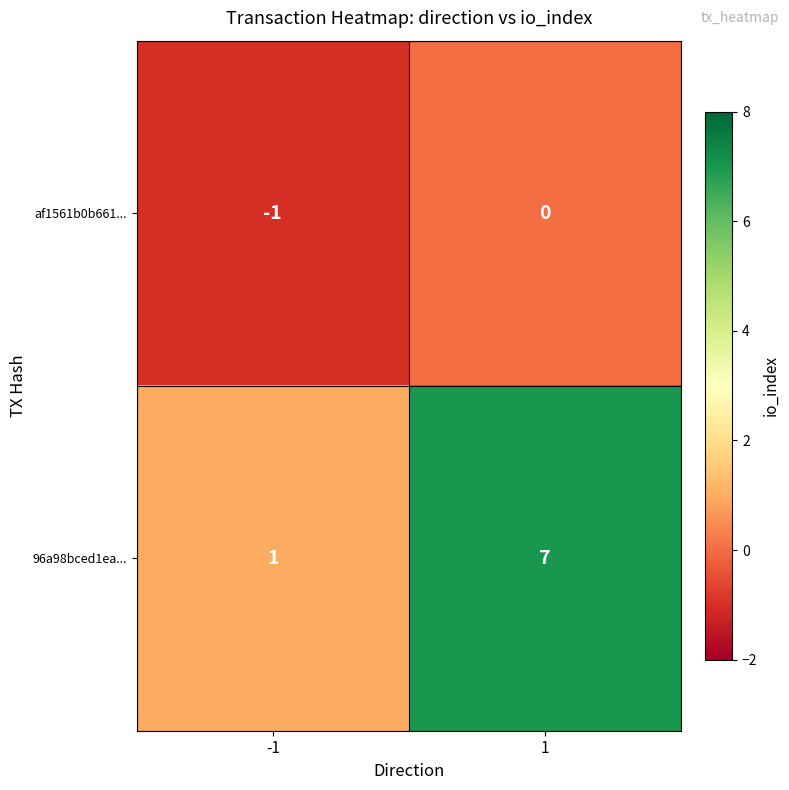

Reading left to right, extract all data points from this chart.

af1561b0b661...: -1	0
96a98bced1ea...: 1	7